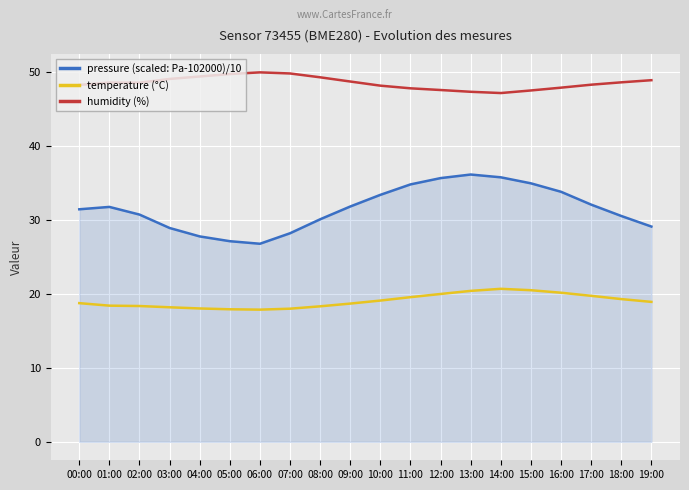

True or false: humidity (%) has a value of 47.9 at 16:00.

True